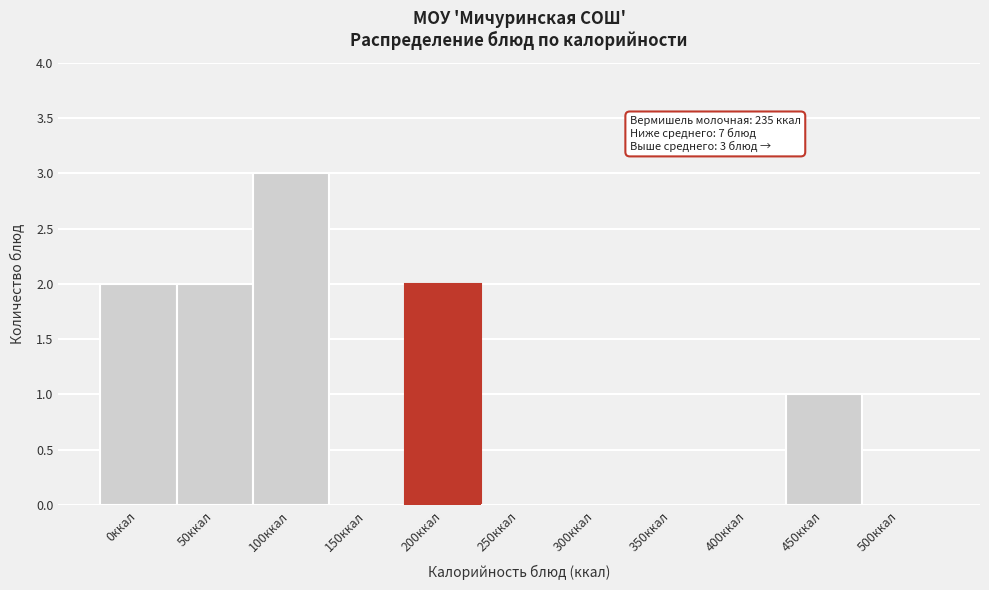

Reading right to left, what are all the values shown in this chart?

500ккал=0	450ккал=1	400ккал=0	350ккал=0	300ккал=0	250ккал=0	200ккал=2	150ккал=0	100ккал=3	50ккал=2	0ккал=2